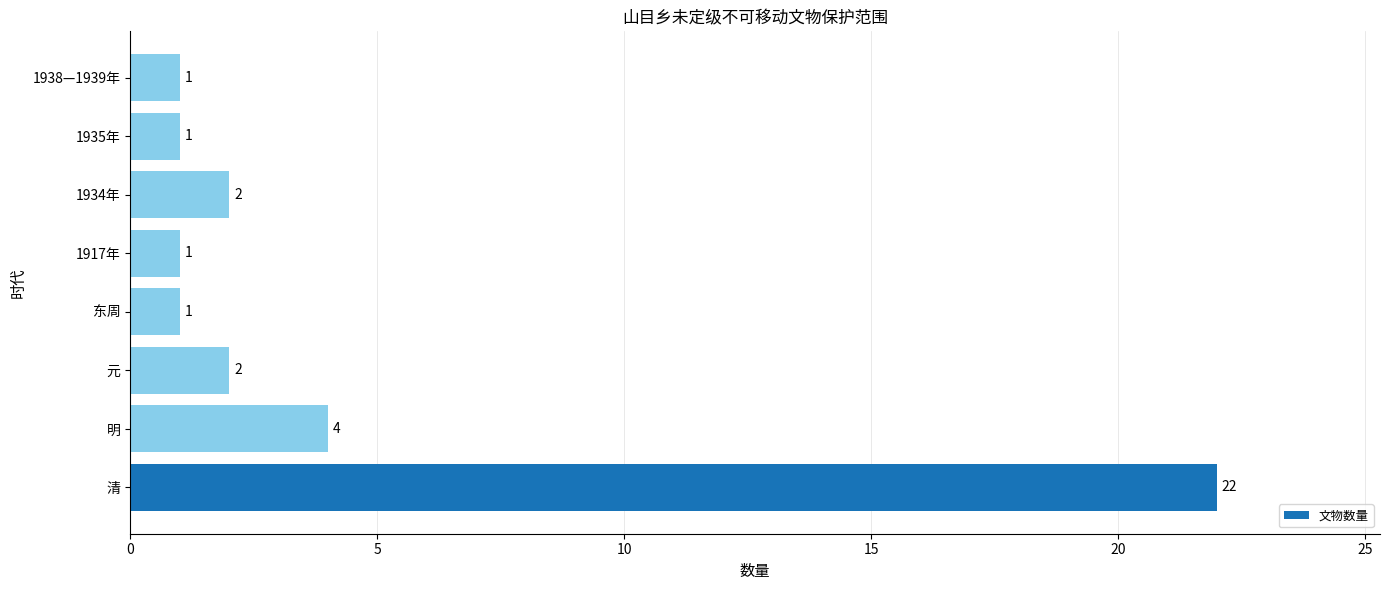

What is the difference between the maximum and second lowest values?

21